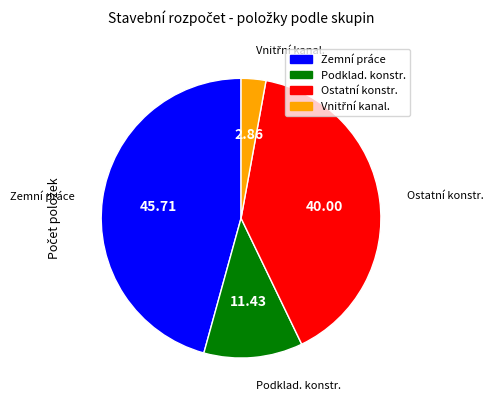

Is there any slice that represents more than half of the pie?

No